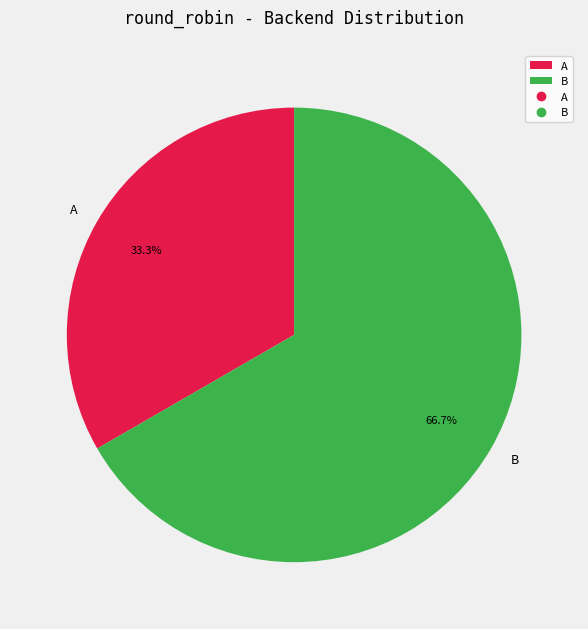

The B slice represents 67% of the pie. True or false?

True